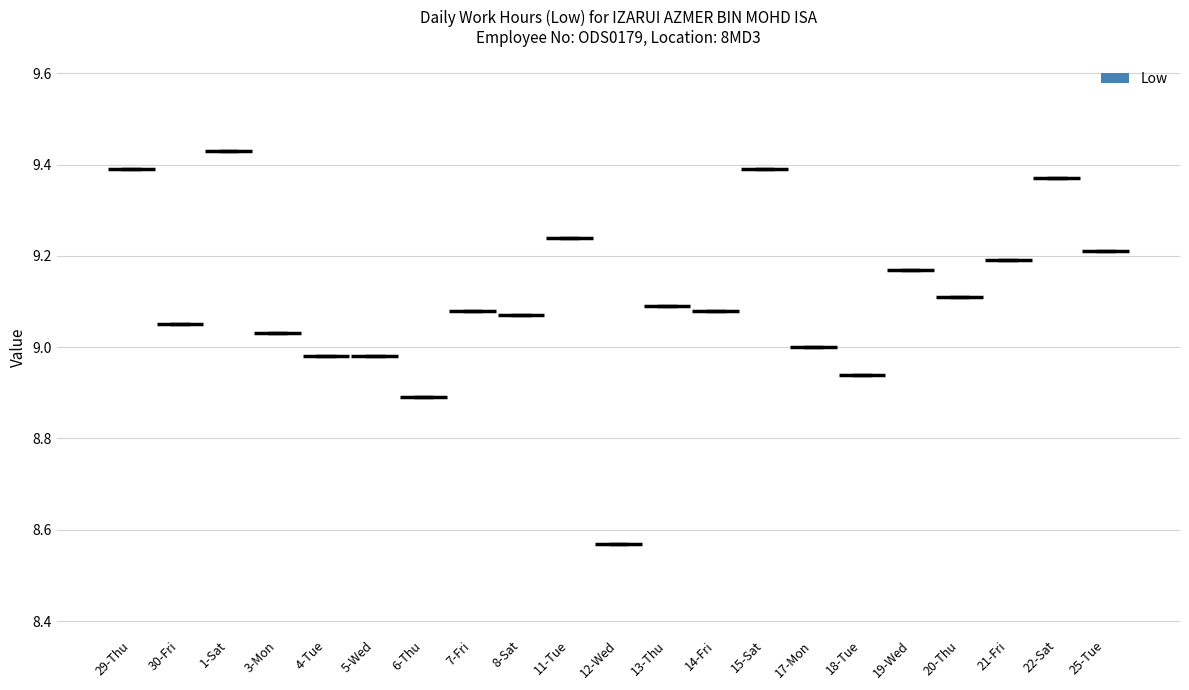

Rank the categories by value from lowest to highest.

12-Wed, 6-Thu, 18-Tue, 4-Tue, 5-Wed, 17-Mon, 3-Mon, 30-Fri, 8-Sat, 7-Fri, 14-Fri, 13-Thu, 20-Thu, 19-Wed, 21-Fri, 25-Tue, 11-Tue, 22-Sat, 29-Thu, 15-Sat, 1-Sat